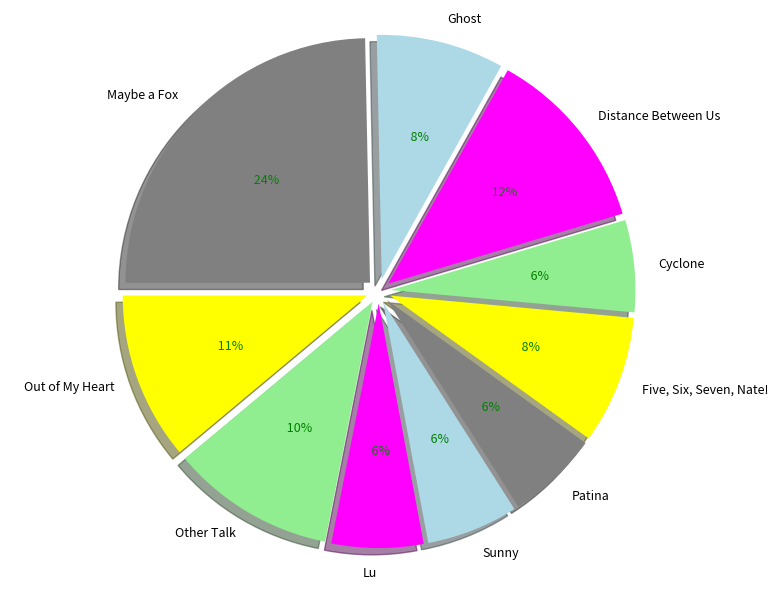

What percentage is the Lu slice, to the nearest percent?

6%